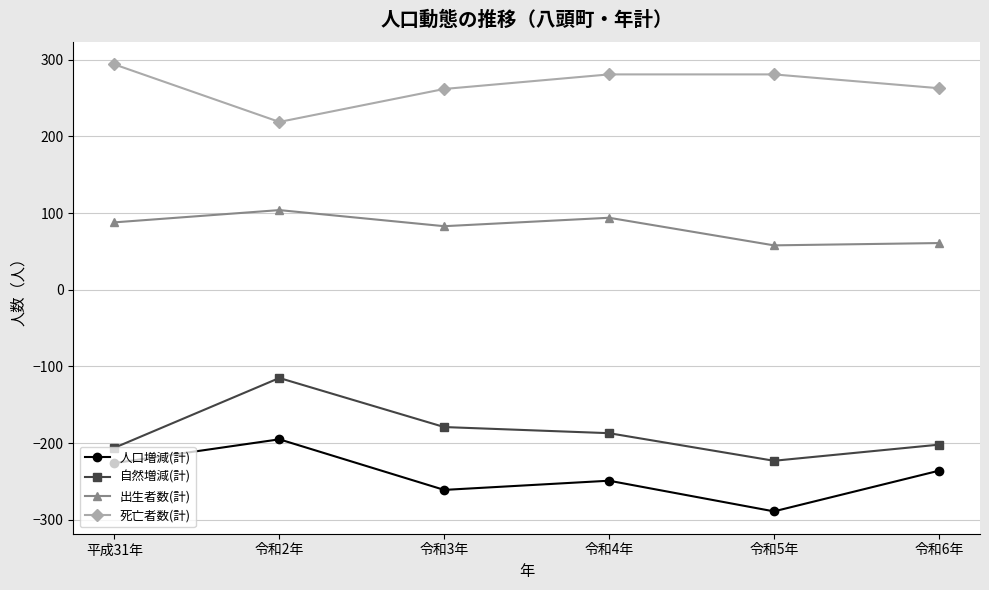

What is the total value across all series at 令和3年?

-95